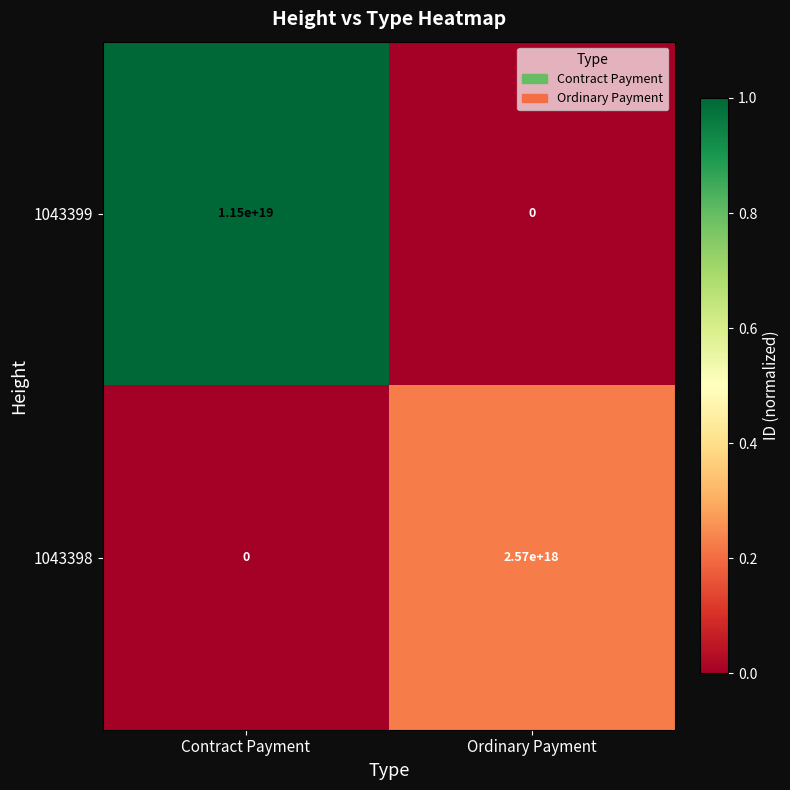

List the series in order of their peak value, highest first.

1043399, 1043398